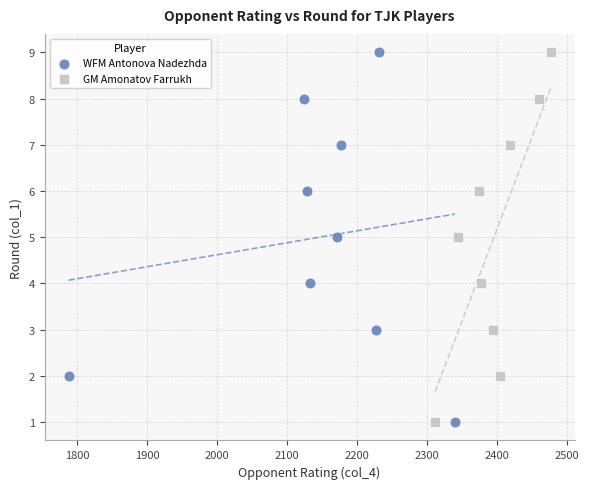

What are all the series names shown in the legend?

WFM Antonova Nadezhda, GM Amonatov Farrukh